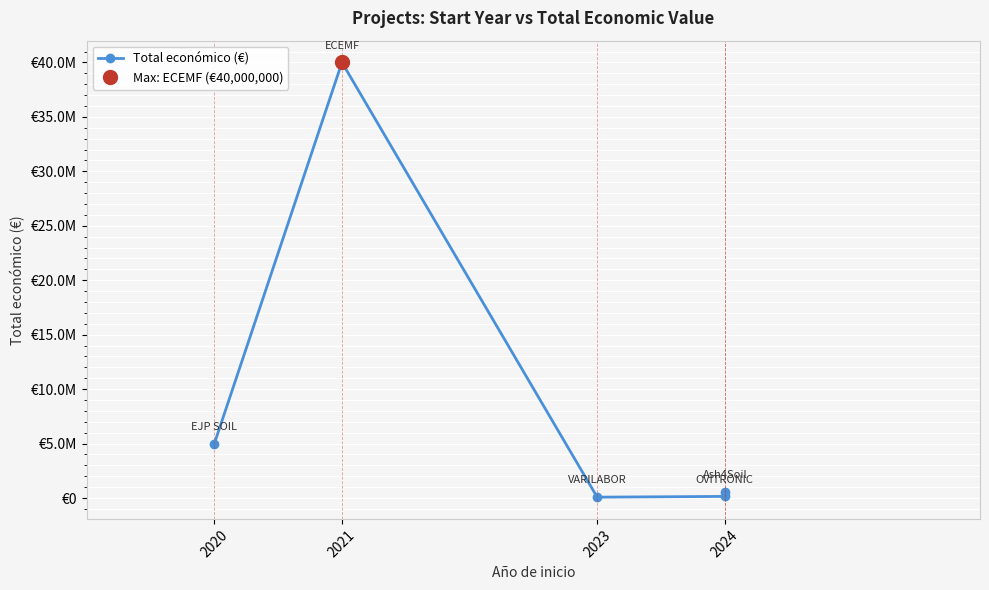

Which category has the lowest value across all series?

2023